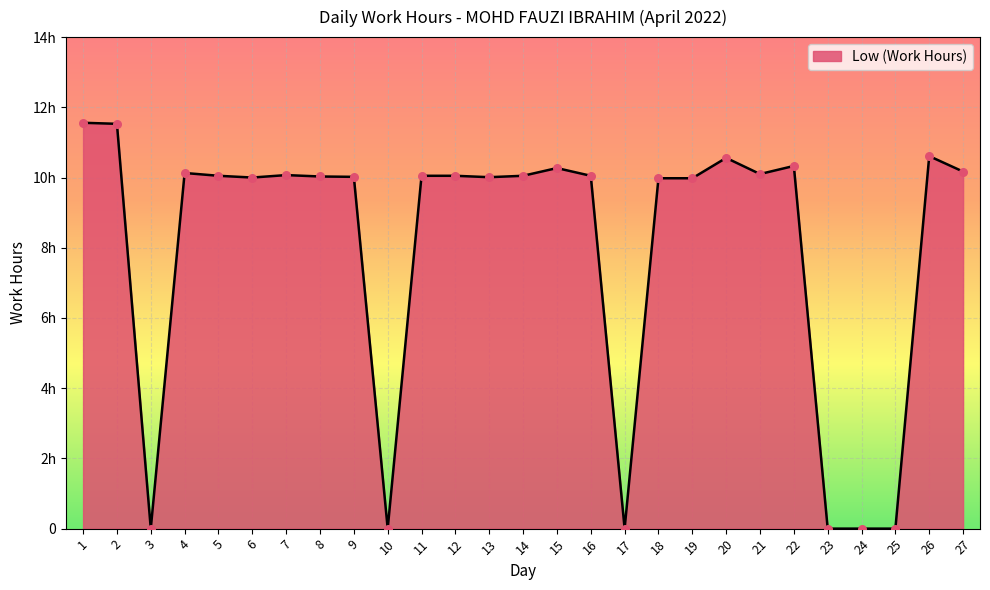

Between 24 and 3, which is larger?

24